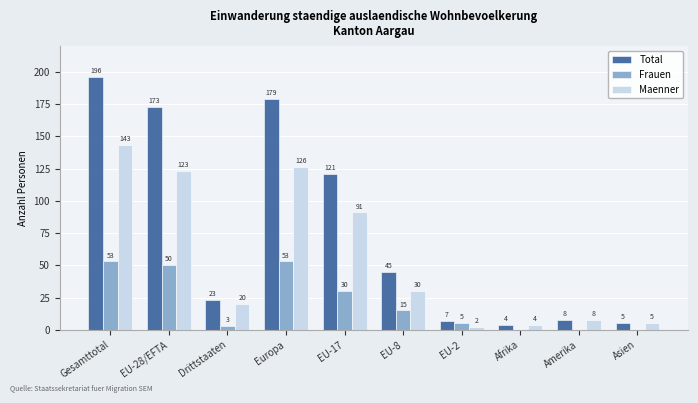

Is it true that Frauen equals 50 at EU-28/EFTA?

True